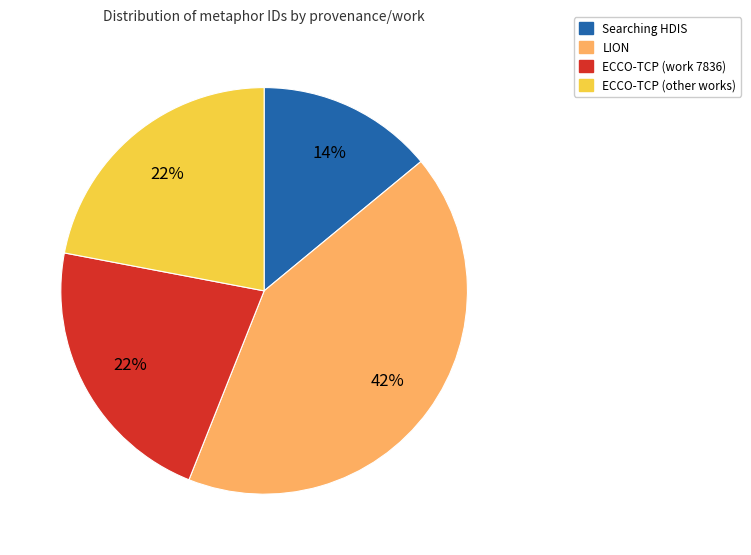

What is the largest slice in the pie chart?

LION